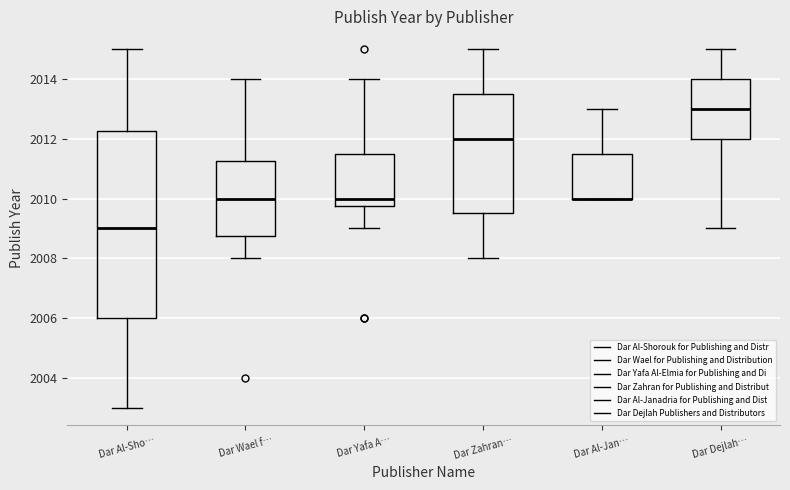

Where does the upper whisker of the box for Dar Dejlah… end on the y-axis? The values are not printed on the chart, so give them approximately, as read against the axis.

2015.0